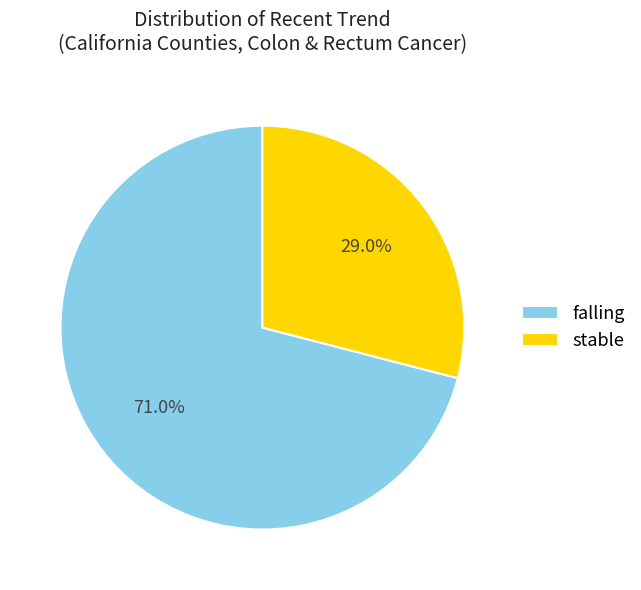

To the nearest percent, what is the difference between the stable and falling slice percentages?

42%